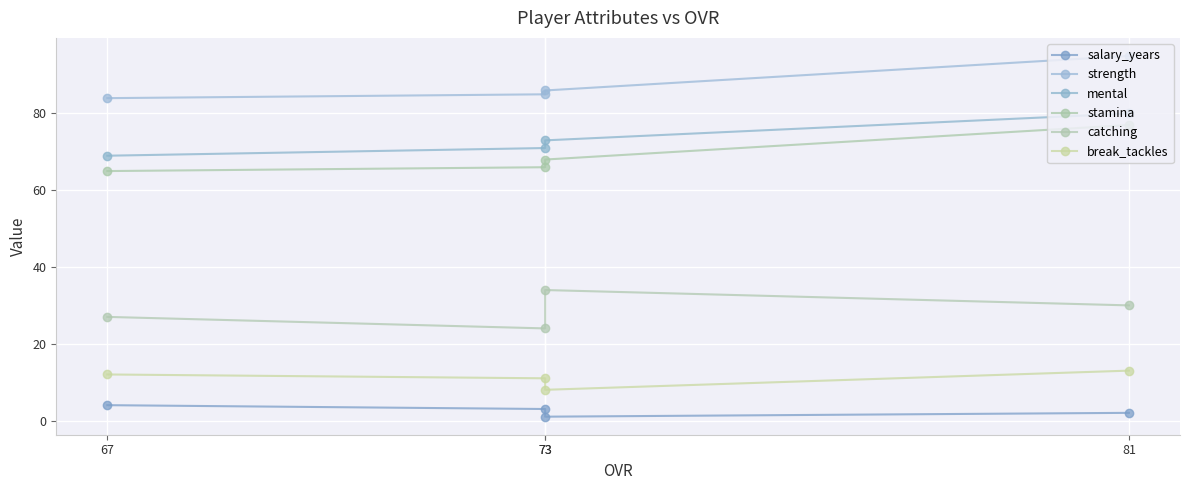

List the labels in order of catching value, smallest first.

73, 67, 81, 73